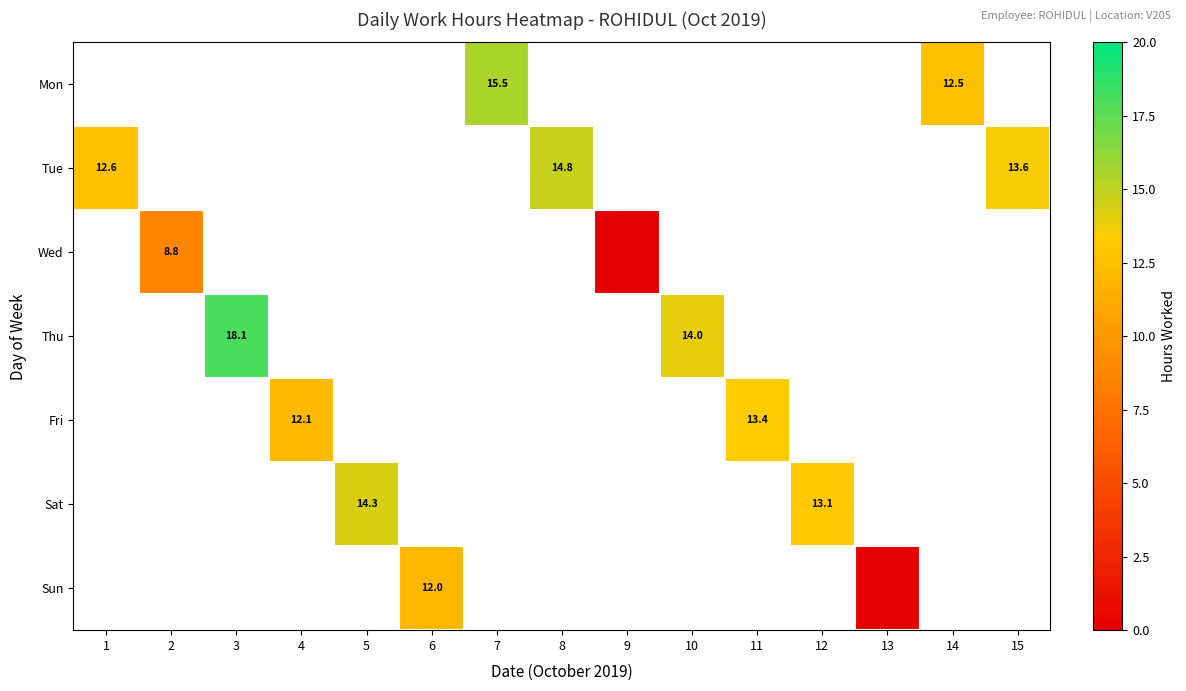

How many series are shown in this chart?

7